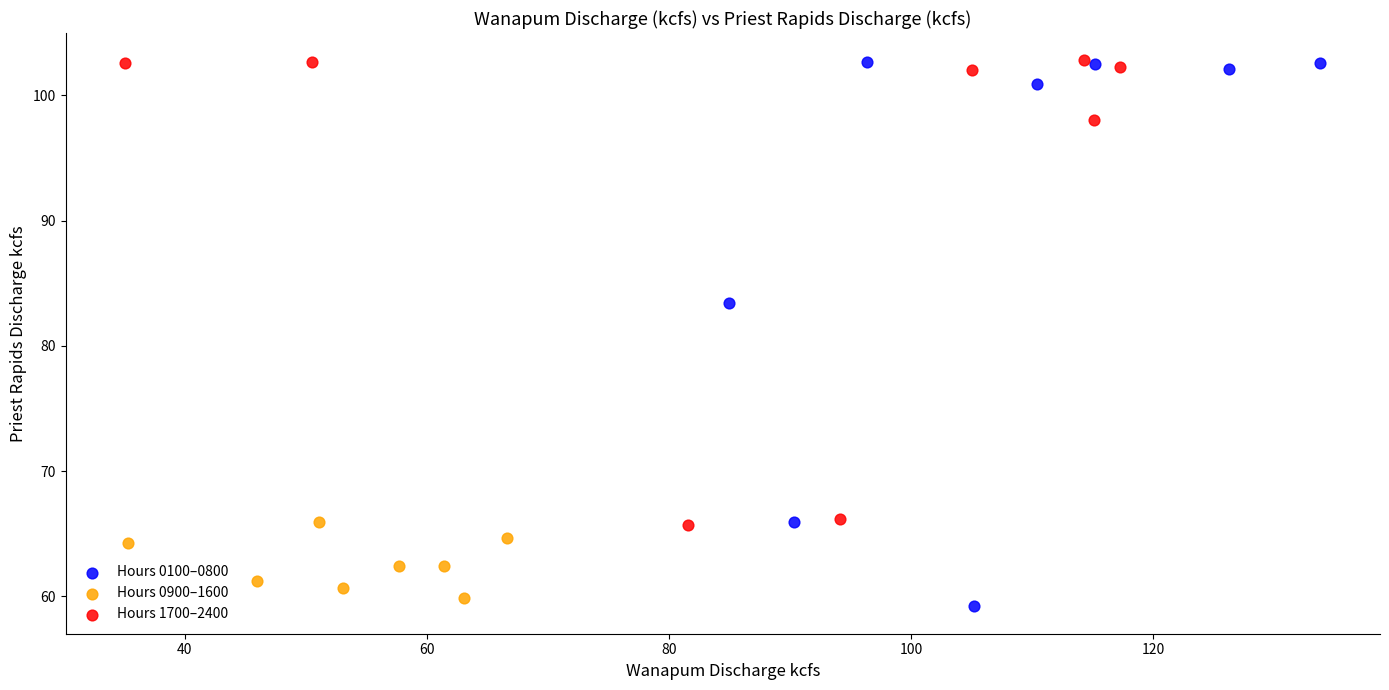

Which series has the largest Y range (max minus min)?

Hours 0100–0800